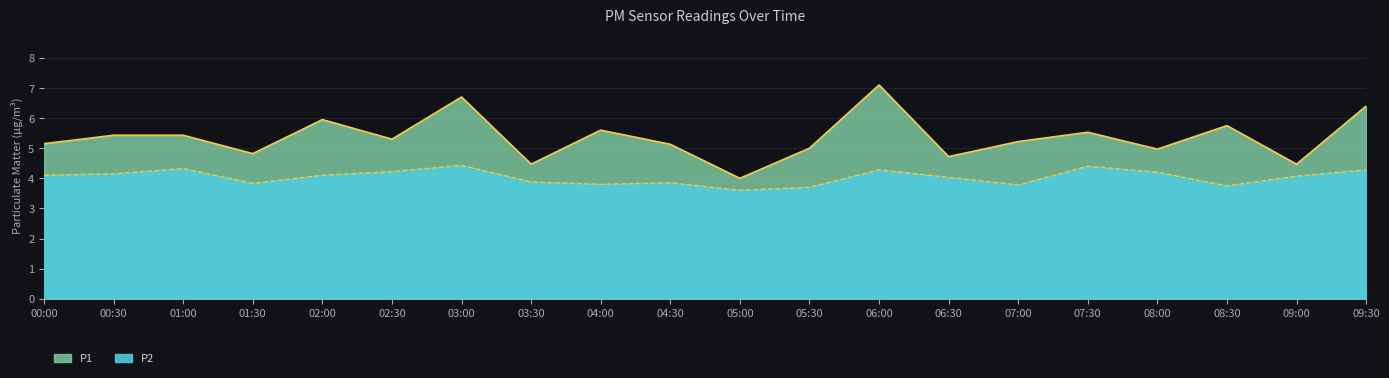

How many lines are shown in the chart?

2